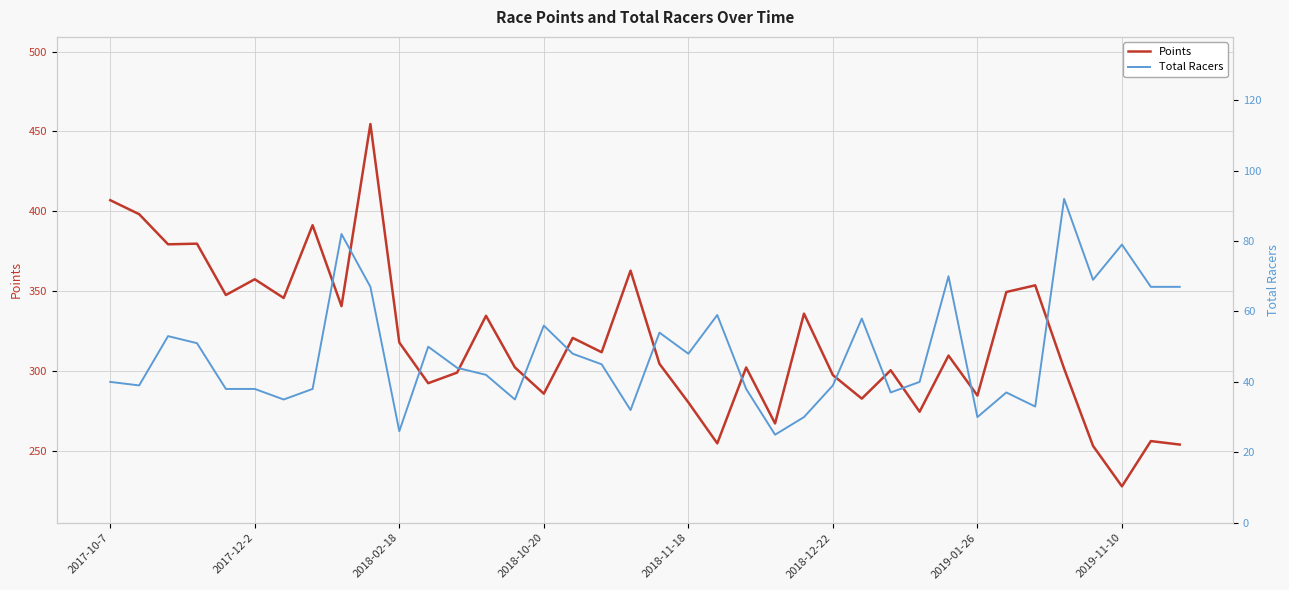

What is the lowest value of the Points series?

227.8